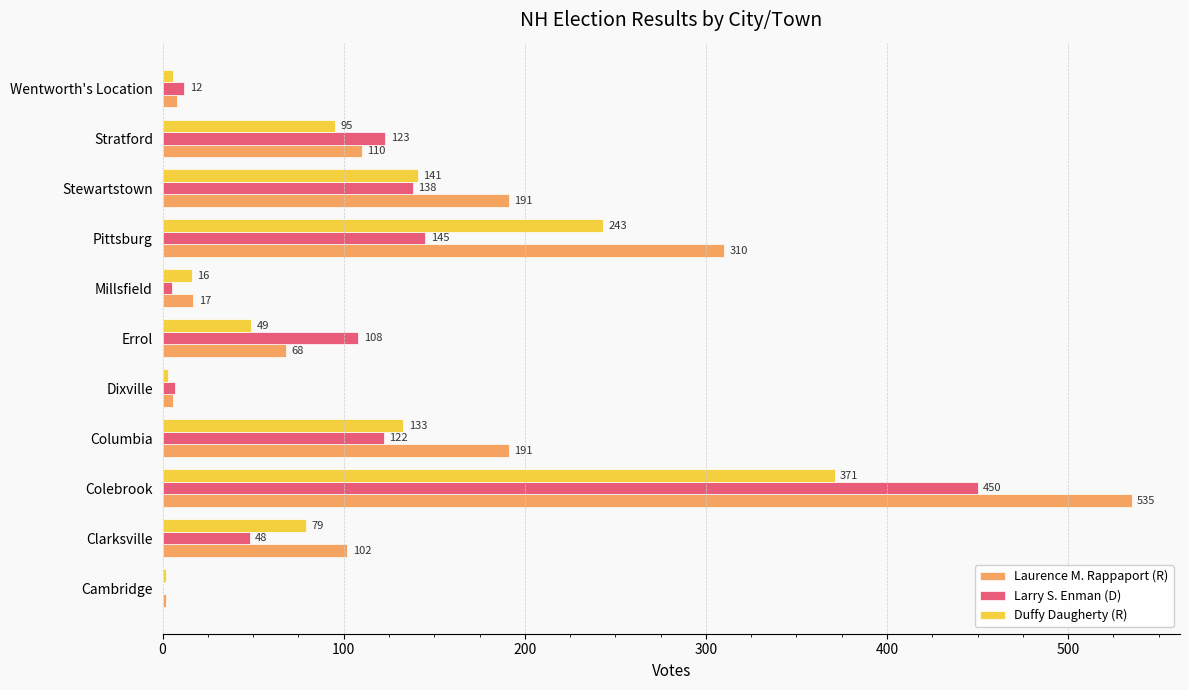

At which label is Duffy Daugherty (R) closest to 186?

Stewartstown